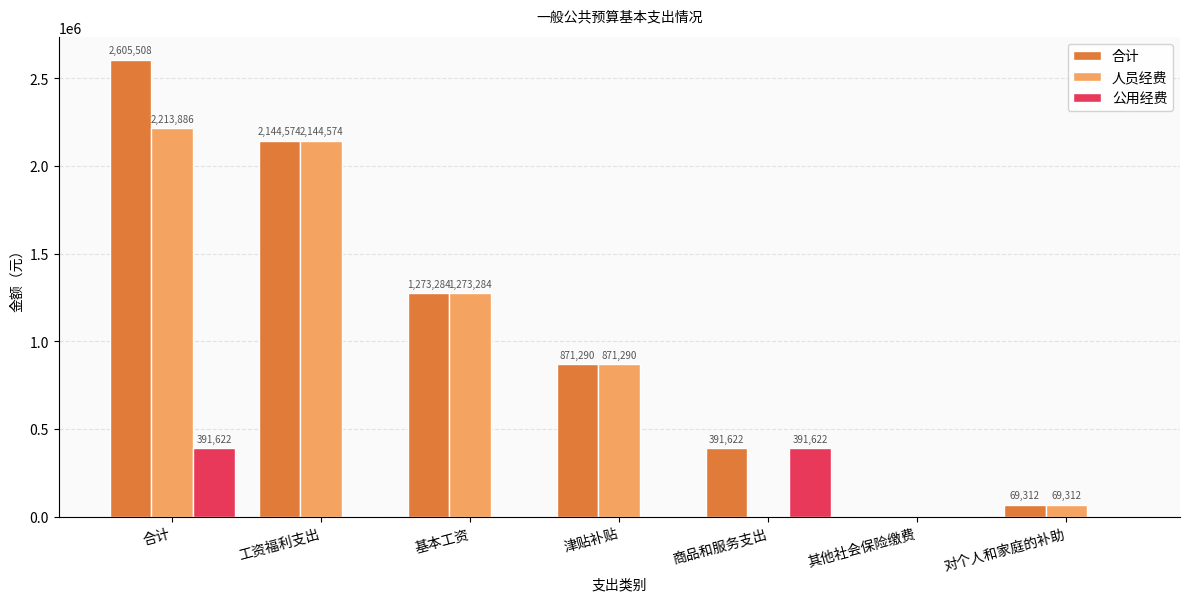

Reading left to right, transcribe all the data shown in this chart.

合计: 2605508	2144574	1273284	871290	391622	0	69312
人员经费: 2213886	2144574	1273284	871290	0	0	69312
公用经费: 391622	0	0	0	391622	0	0